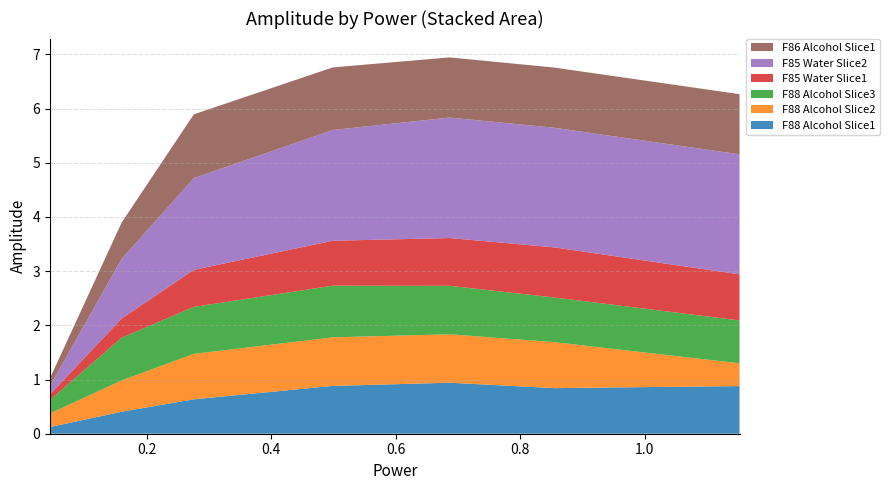

Reading right to left, extract all data points from this chart.

F88_Alcohol: 1.1524=0.9	0.855=0.8	0.687=0.9	0.499=0.9	0.276=0.6	0.16=0.4	0.045=0.1
F88_Alcohol_2: 1.1524=0.4	0.855=0.8	0.687=0.9	0.499=0.9	0.276=0.8	0.16=0.6	0.045=0.3
F88_Alcohol_3: 1.1524=0.8	0.855=0.8	0.687=0.9	0.499=1.0	0.276=0.9	0.16=0.8	0.045=0.3
F85_Water_1: 1.1524=0.8	0.855=0.9	0.687=0.9	0.499=0.8	0.276=0.7	0.16=0.4	0.045=0.1
F85_Water_2: 1.1524=2.2	0.855=2.2	0.687=2.2	0.499=2.0	0.276=1.7	0.16=1.1	0.045=0.2
F86_Alcohol_1: 1.1524=1.1	0.855=1.1	0.687=1.1	0.499=1.2	0.276=1.2	0.16=0.7	0.045=0.1